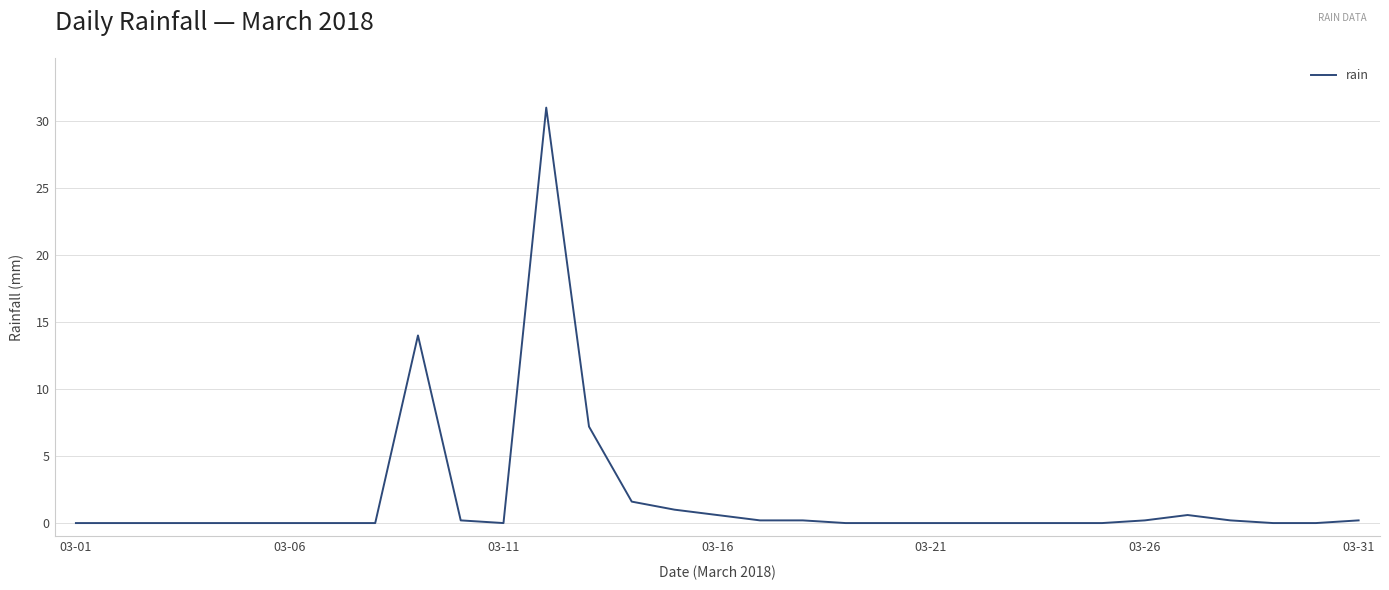

What is the difference between the maximum and minimum values?

31.0